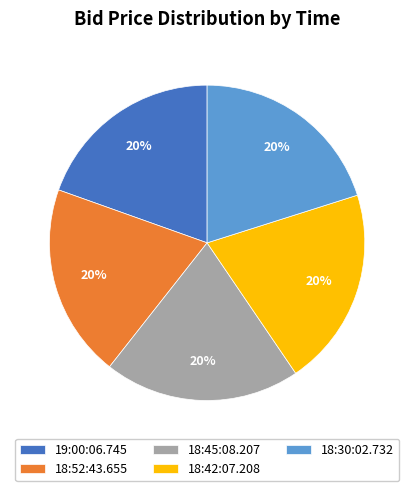

To the nearest percent, what is the average slice percentage?

20%